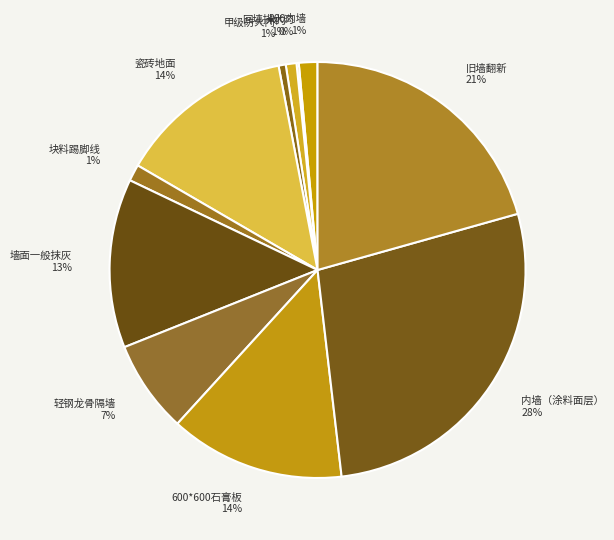

To the nearest percent, what portion does 墙面一般抹灰 13% represent?

13%